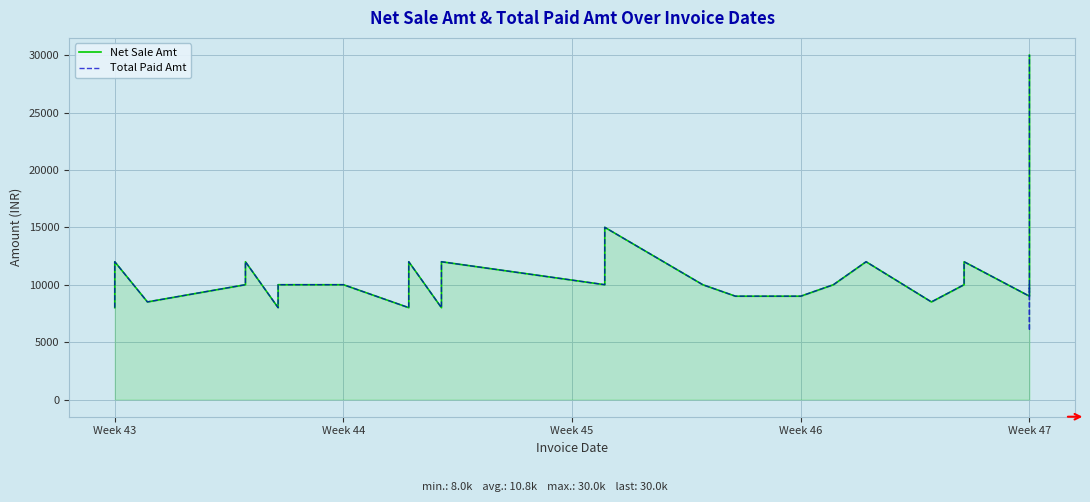

Rank the series by their maximum value, from highest to lowest.

Net Sale Amt, Total Paid Amt